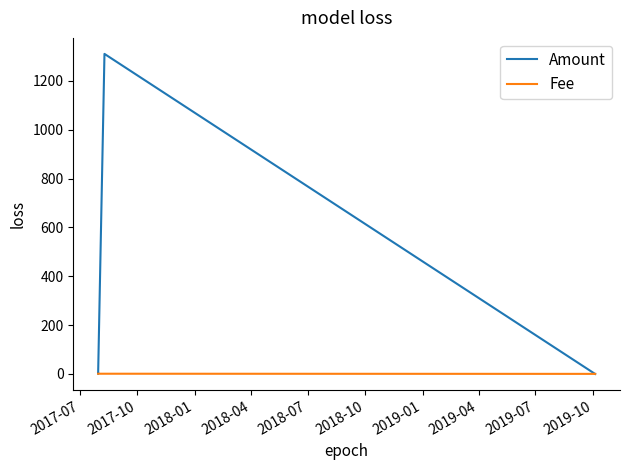

Reading left to right, what are all the values shown in this chart?

Amount: 3.0	0.0	1.0	1310.0	0.0
Fee: 1.0	1.0	1.0	1.0	0.4